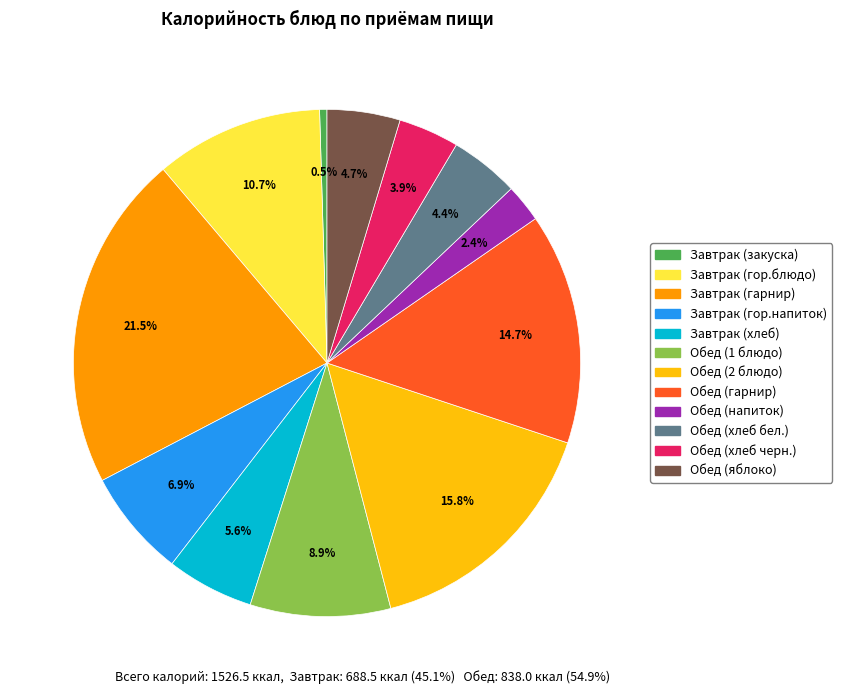

The Завтрак (хлеб) slice represents 6% of the pie. True or false?

True